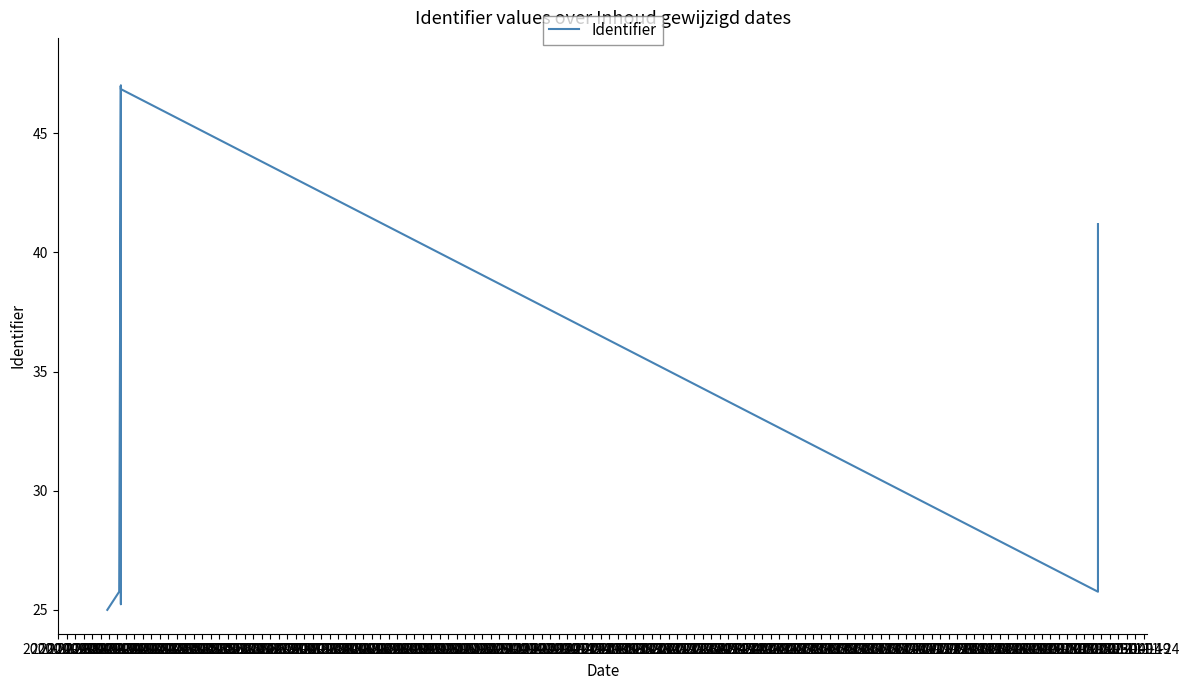

What value does the data have at 2020-03-29?

47.0